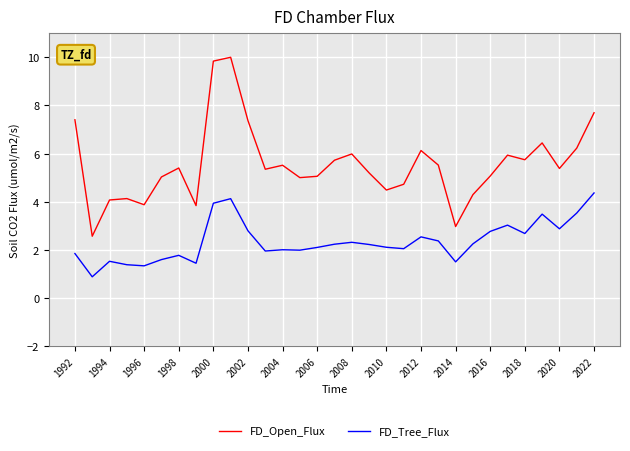

Which series has the widest spread of values?

FD_Open_Flux